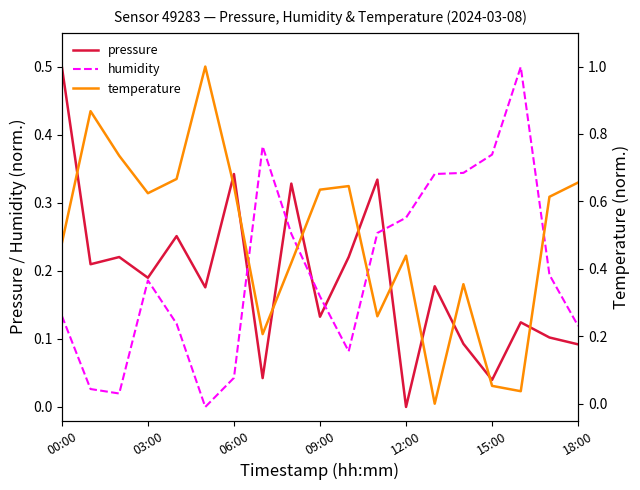

Does the chart have visible grid lines?

No